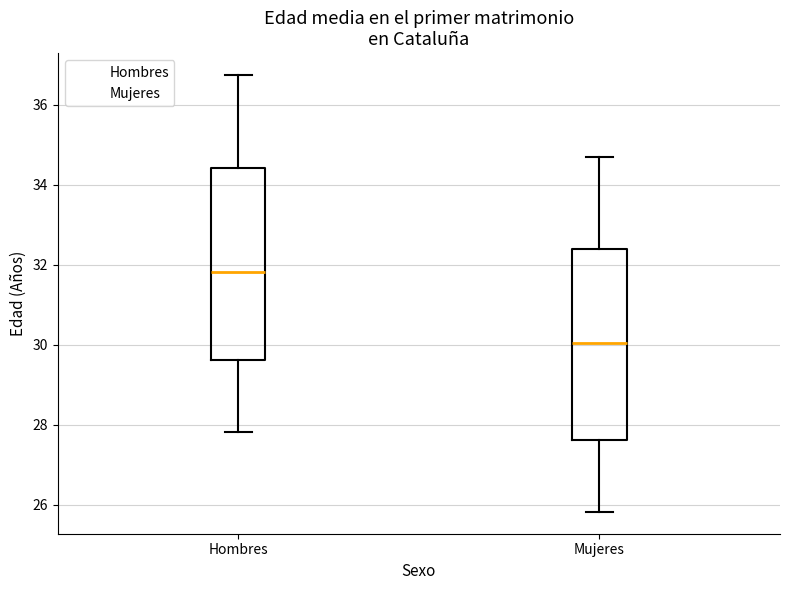

Reading left to right, read every box against the y-axis: the position of its median line, the range the box covers, and the ends of its whiskers. The values are not printed on the chart, so give them approximately, as read against the axis.

Hombres: median 31.8, box 29.6 to 34.4, whiskers 27.8 to 36.8
Mujeres: median 30.0, box 27.6 to 32.4, whiskers 25.8 to 34.6